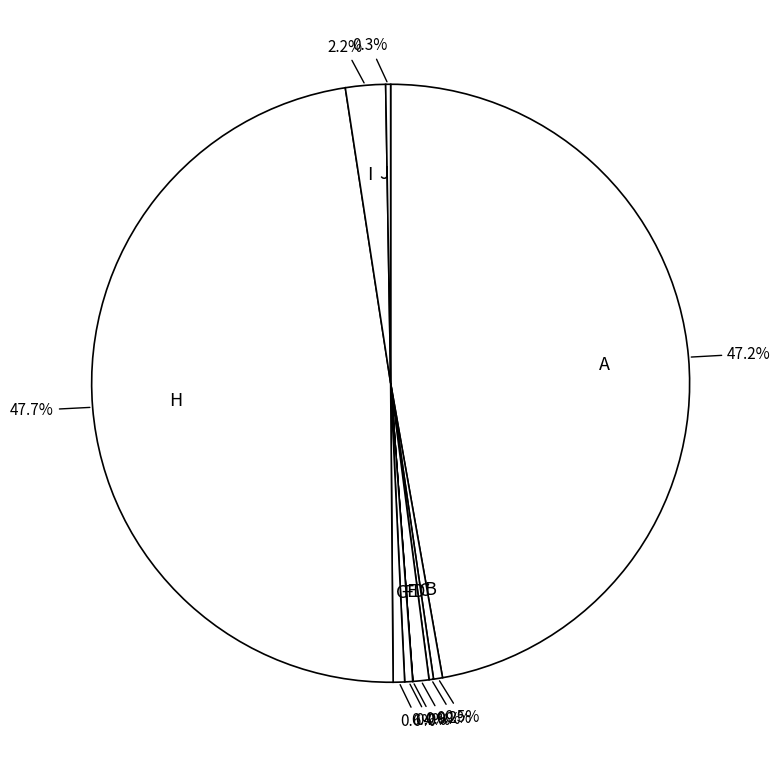

Is there any slice that represents more than half of the pie?

No